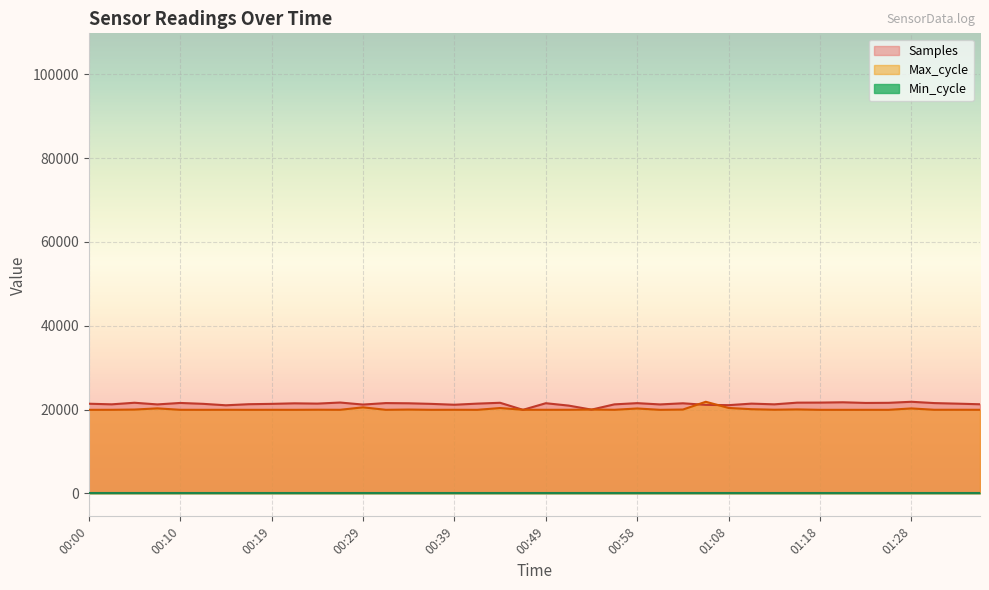

Where is Max_cycle nearest to the value 20886?

00:29